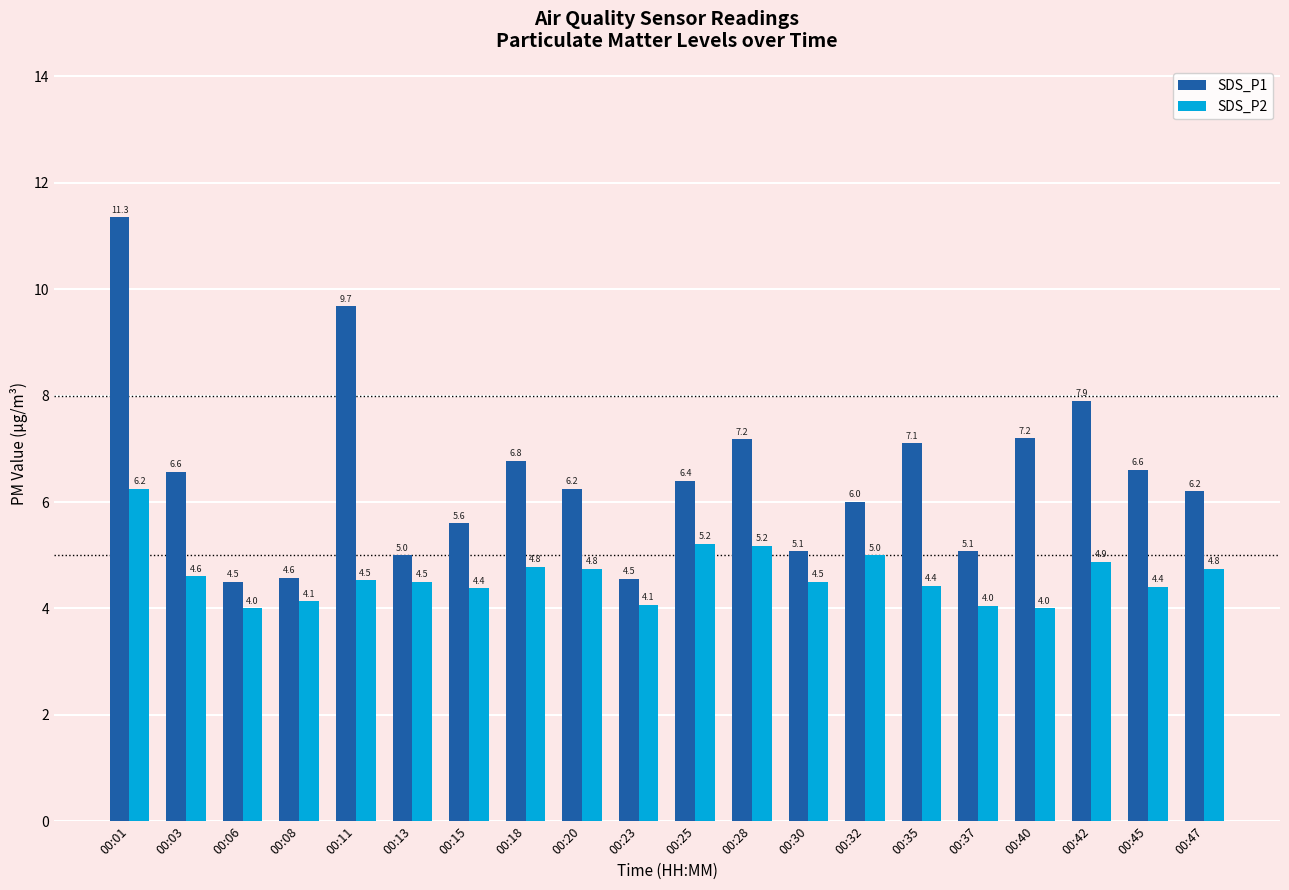

Does the chart contain stacked bars?

No